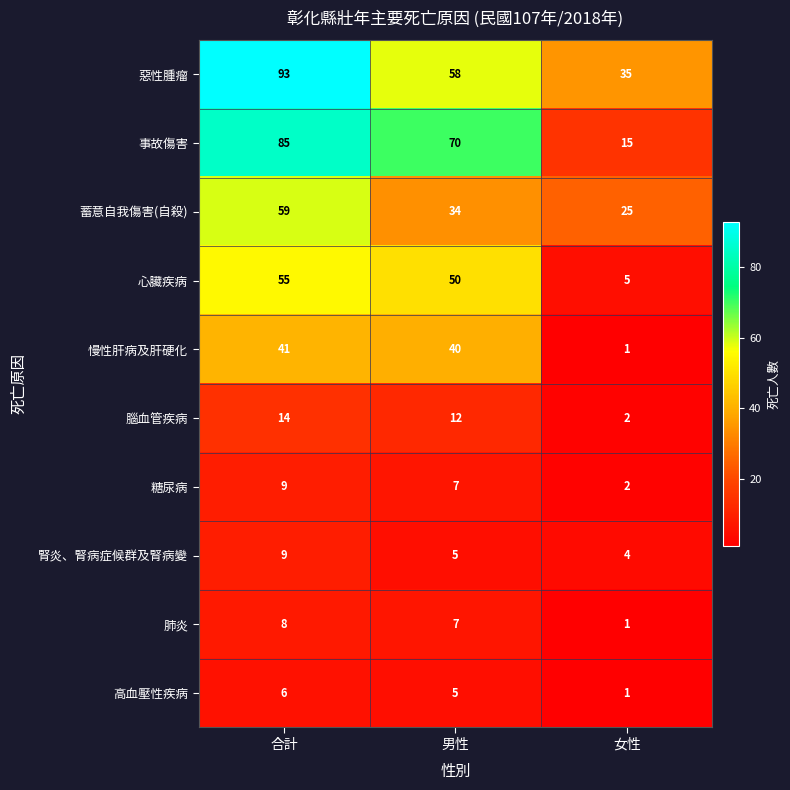

The value of 事故傷害 at 合計 is 55. True or false?

False